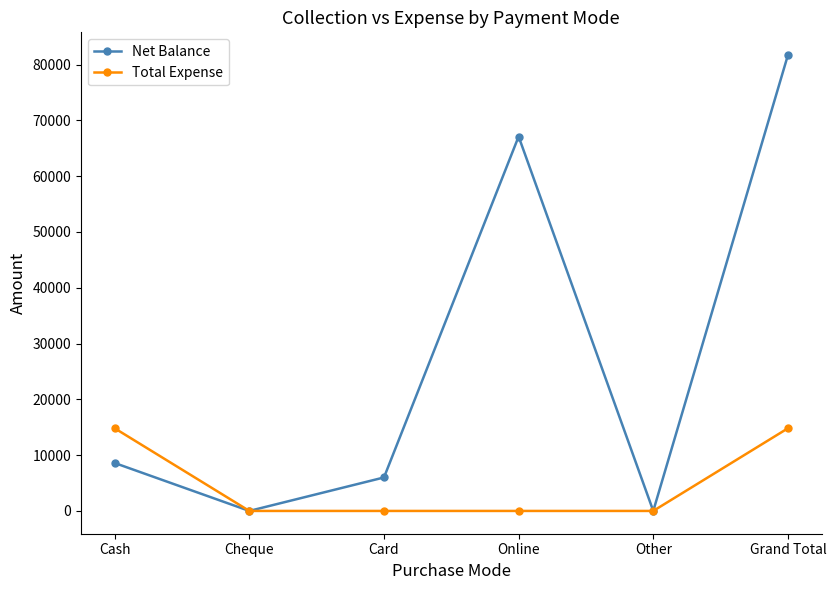

Between Card and Other, which series saw the biggest shift?

Net Balance